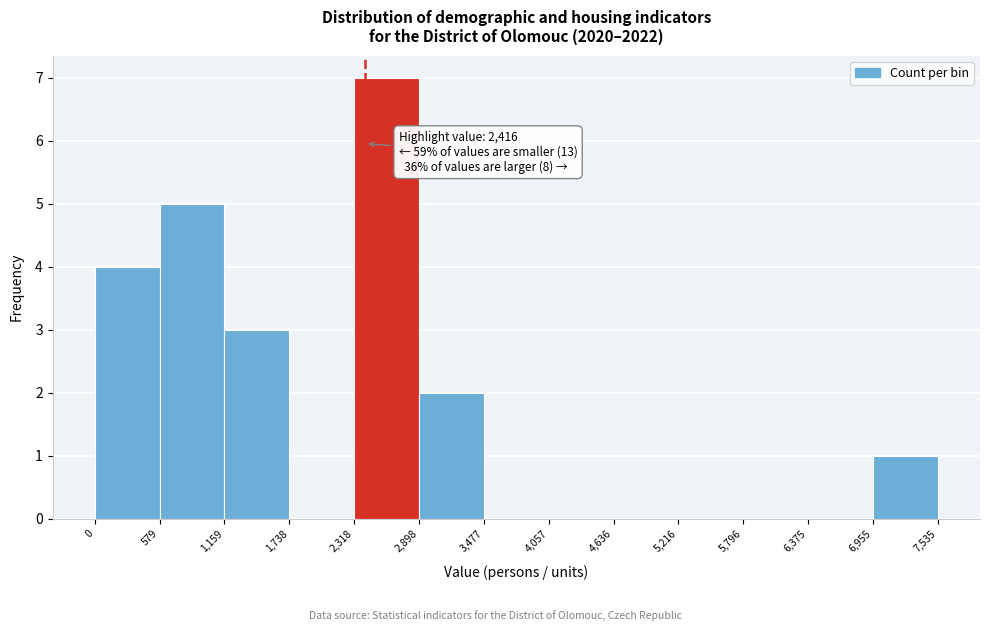

Over which range of the x-axis is the bar tallest?

2,318 to 2,898